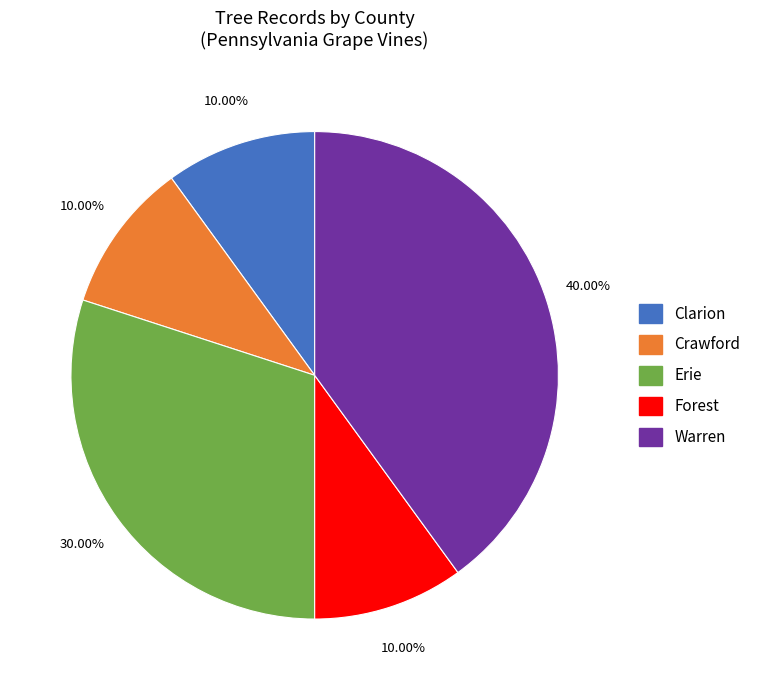

To the nearest percent, what percentage of the pie is Clarion?

10%